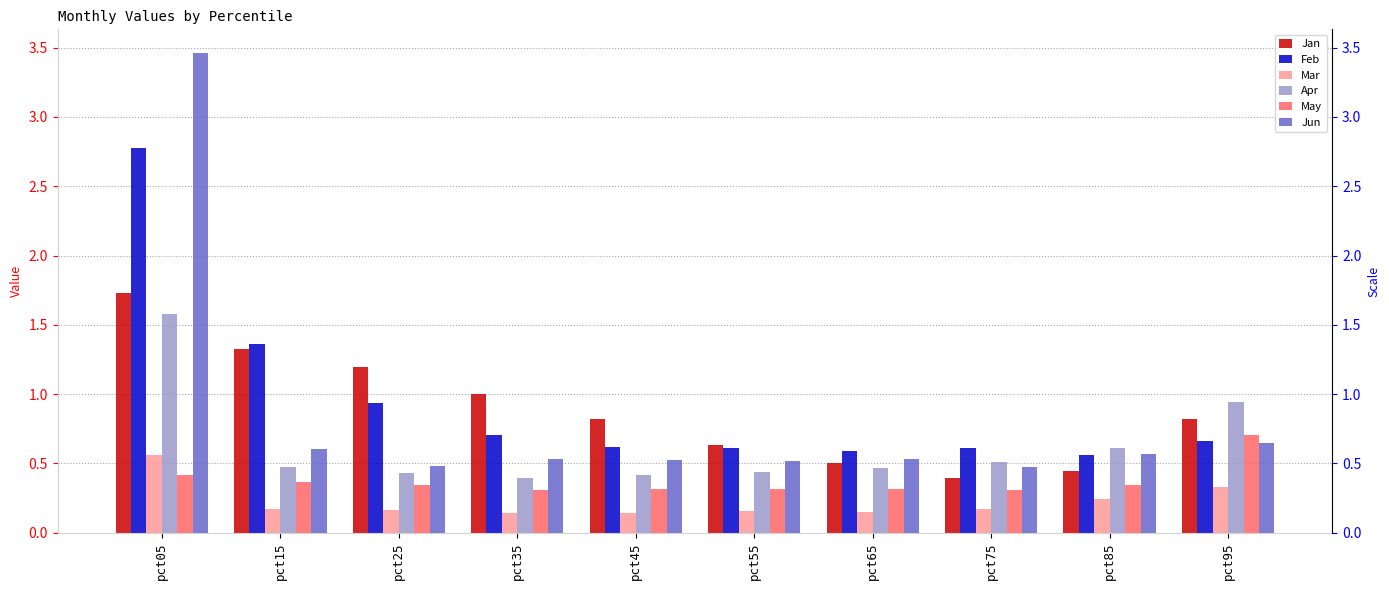

Which series changed the most between pct45 and pct65?

Jan